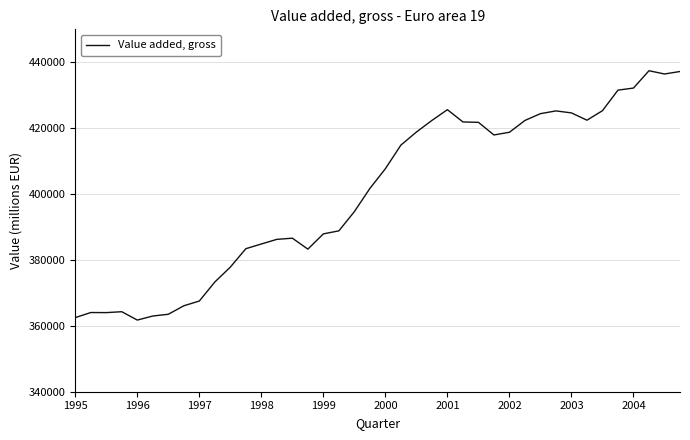

What is the greatest value displayed?

437436.0